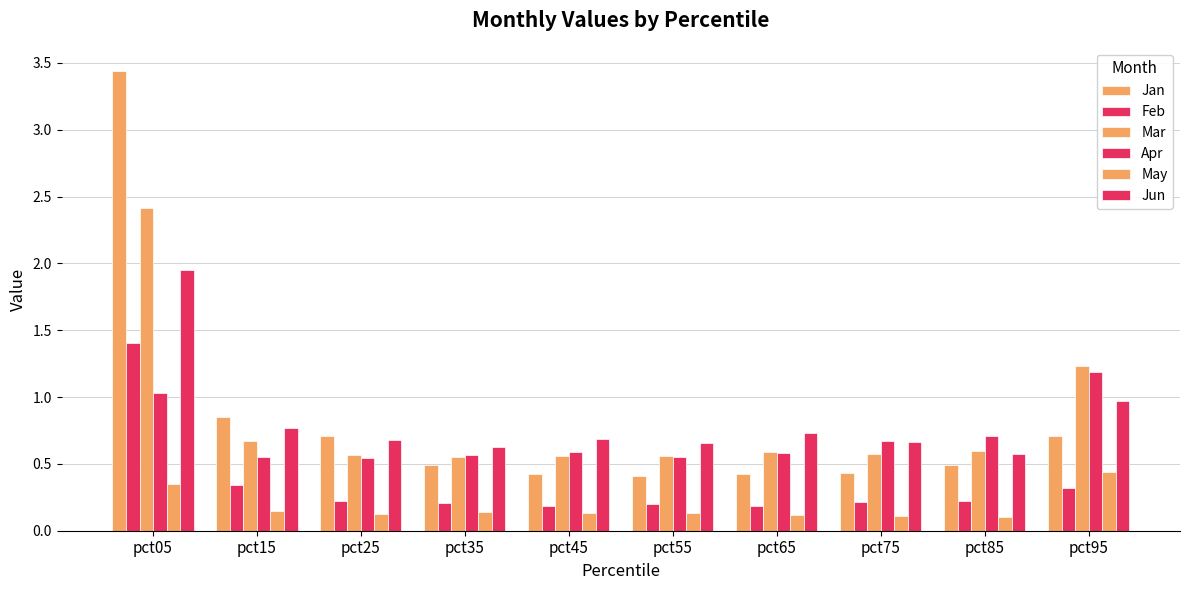

What is the spread (max minus min) of values at pct15?

0.7